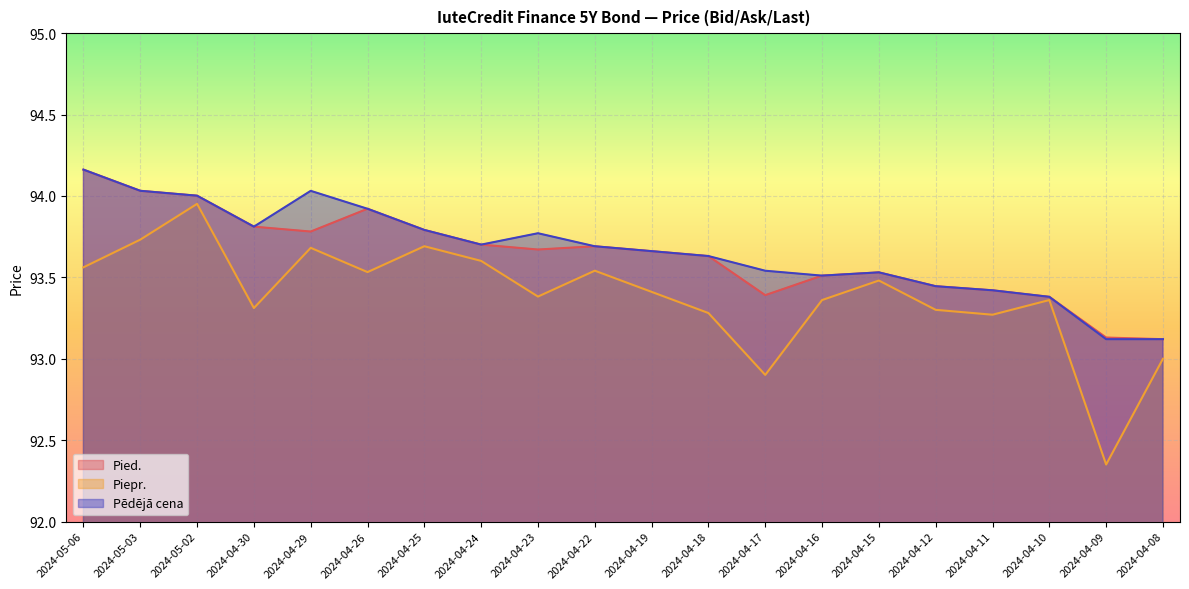

Which series has the largest total across all categories?

Pēdējā cena